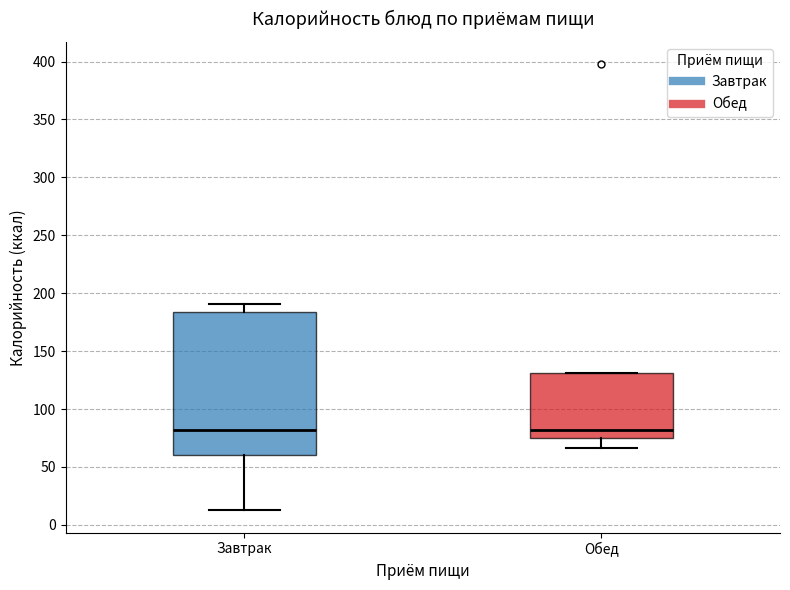

Reading left to right, transcribe this box plot: for each box, give where its median line is, the range the box spans, and where its two whiskers end, as read against the y-axis. The values are not printed on the chart, so give them approximately, as read against the axis.

Завтрак: median 80, box 60 to 185, whiskers 15 to 190
Обед: median 80, box 75 to 130, whiskers 65 to 130